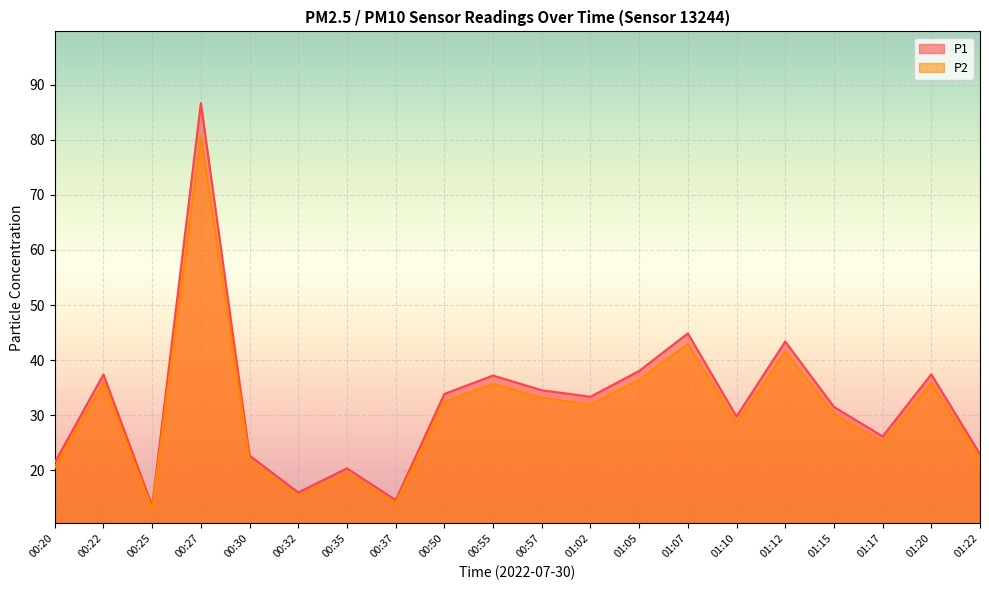

What is the value of the P2 point at the 3rd from the left?

12.9